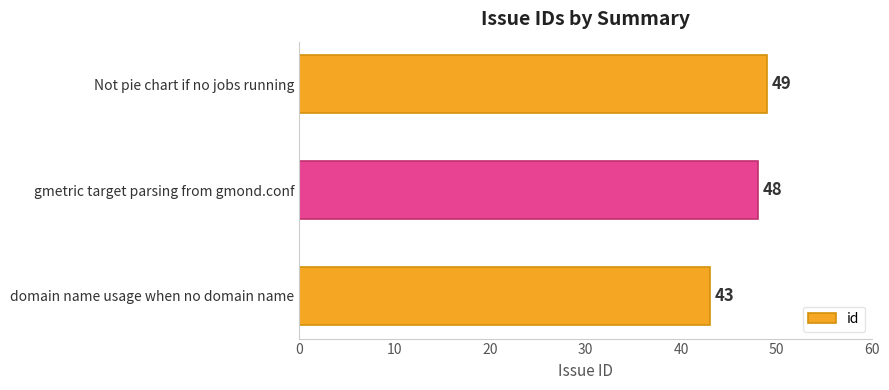

How many bars are there in total?

3